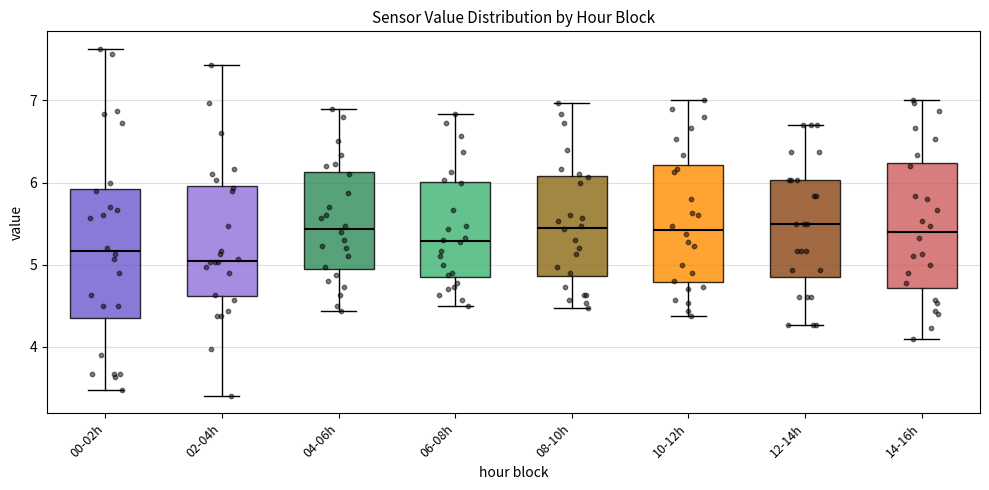

Where does the median line of the box for 04-06h sit on the y-axis? The values are not printed on the chart, so give them approximately, as read against the axis.

5.4